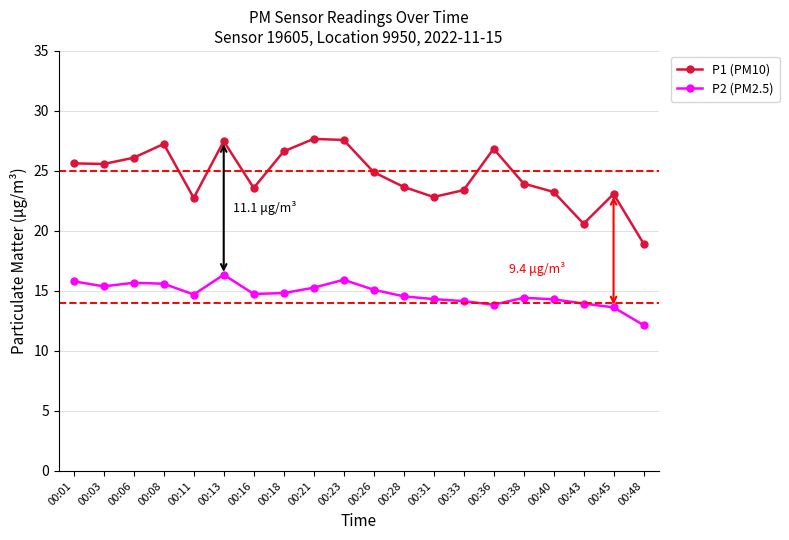

What is the sum of the P1 (PM10) values at 00:23 and 00:01?

53.2